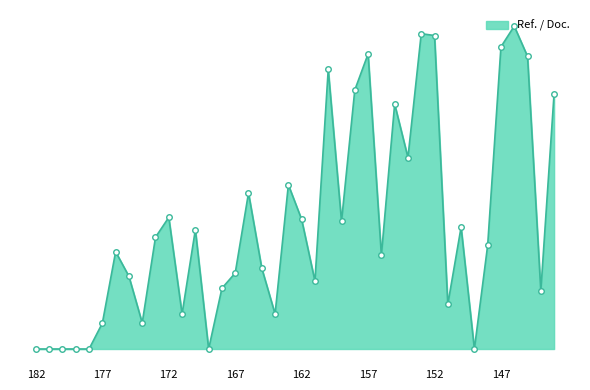

Rank the categories by value from lowest to highest.

182, 181, 180, 179, 178, 169, 149, 177, 174, 164, 171, 151, 144, 168, 161, 175, 167, 165, 156, 176, 148, 173, 170, 150, 159, 162, 172, 166, 163, 154, 155, 143, 158, 160, 145, 157, 147, 152, 153, 146